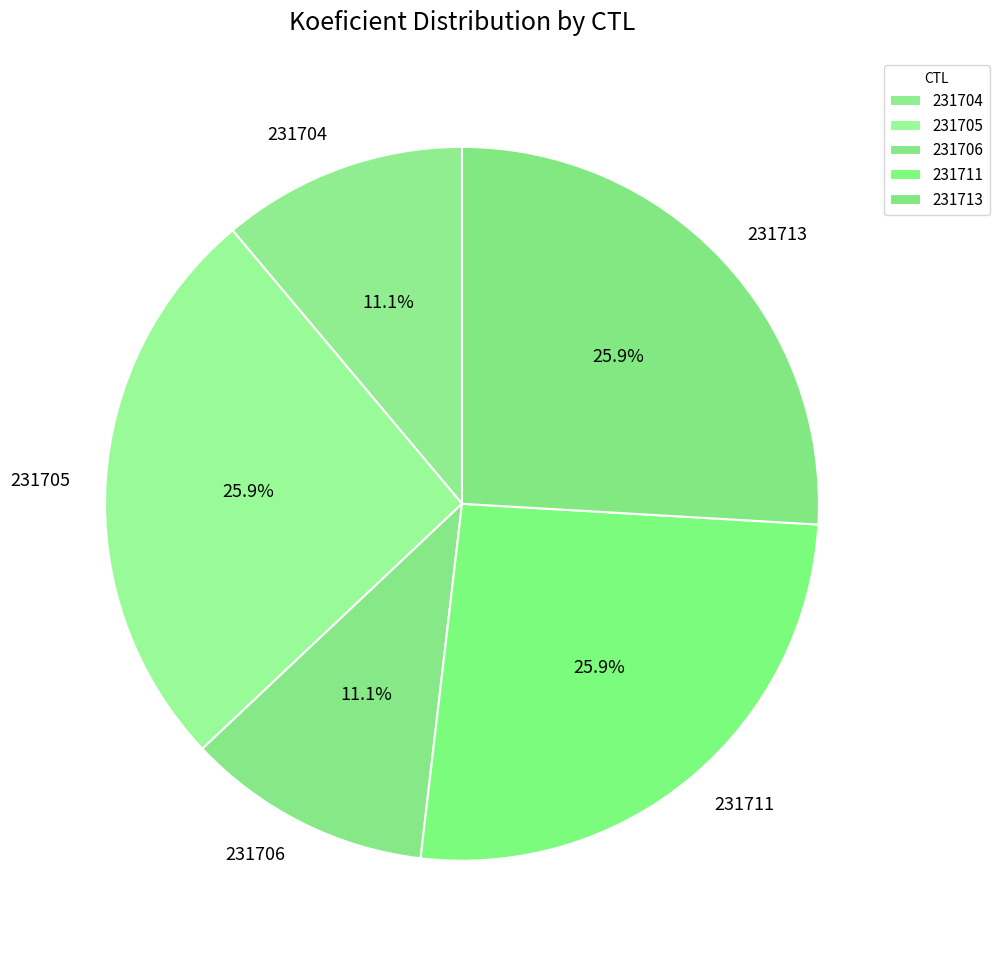

What portion of the pie excludes 231704?

88.9%